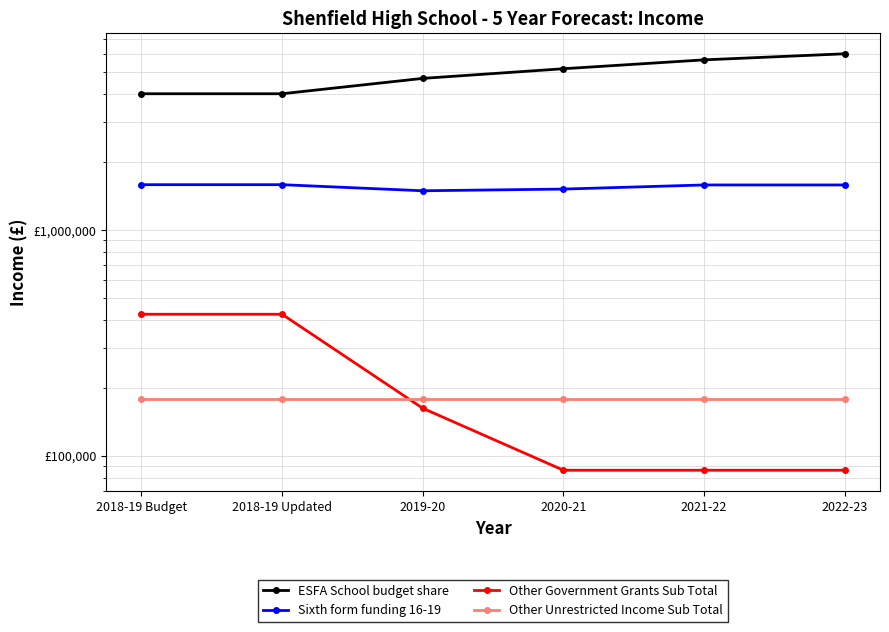

Between 2019-20 and 2020-21, which series saw the biggest shift?

ESFA School budget share